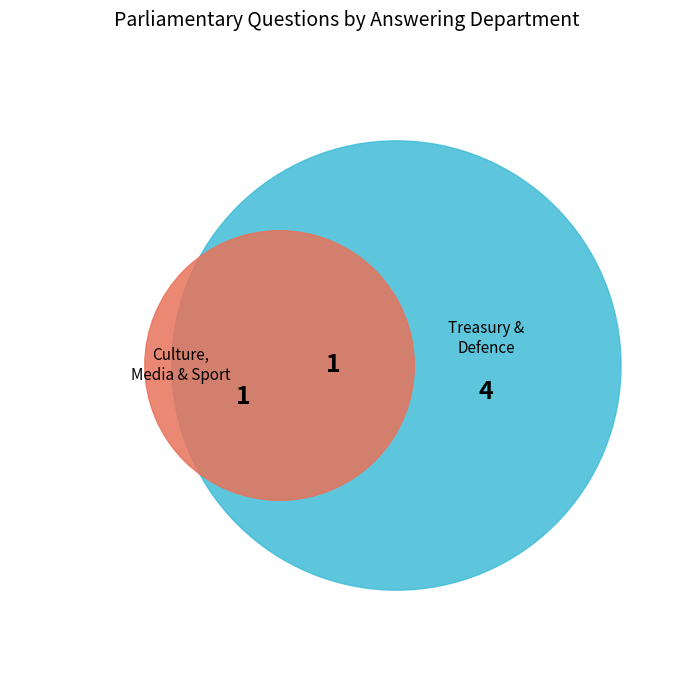

True or false: Defence (Space 2024-02) accounts for 12% of the total.

False